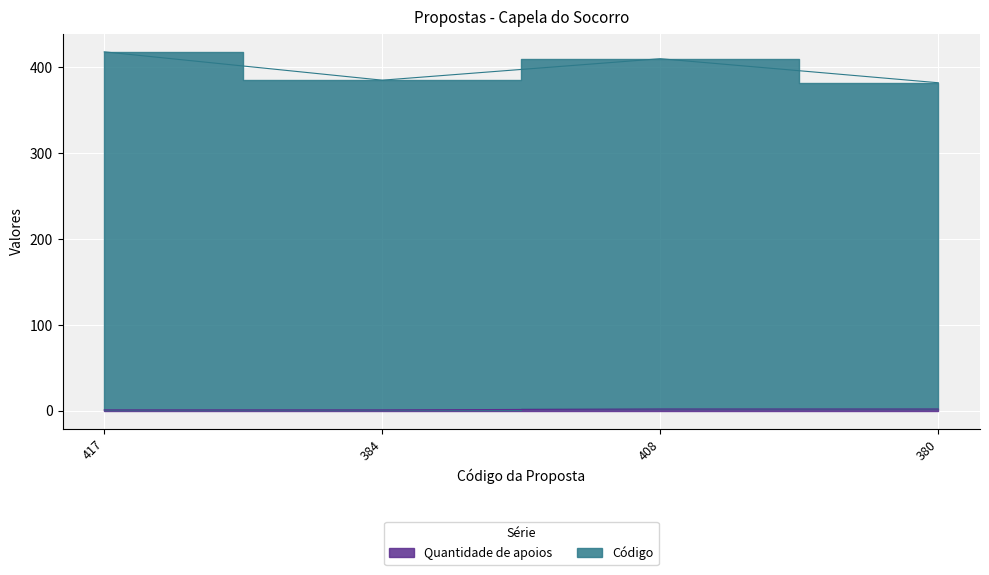

At which category is the sum across all series the highest?

417